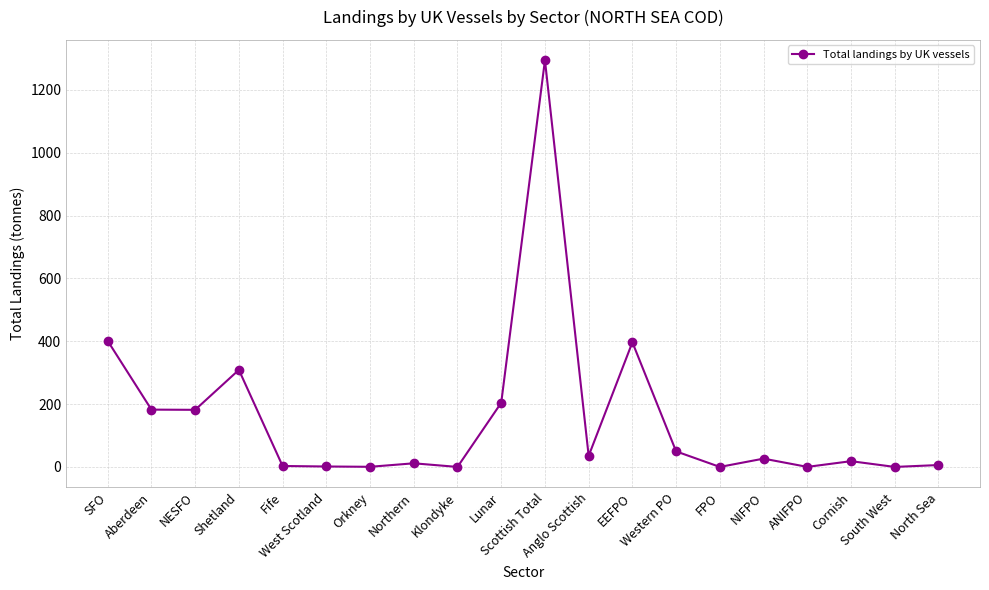

What value does the data have at NESFO?

181.7